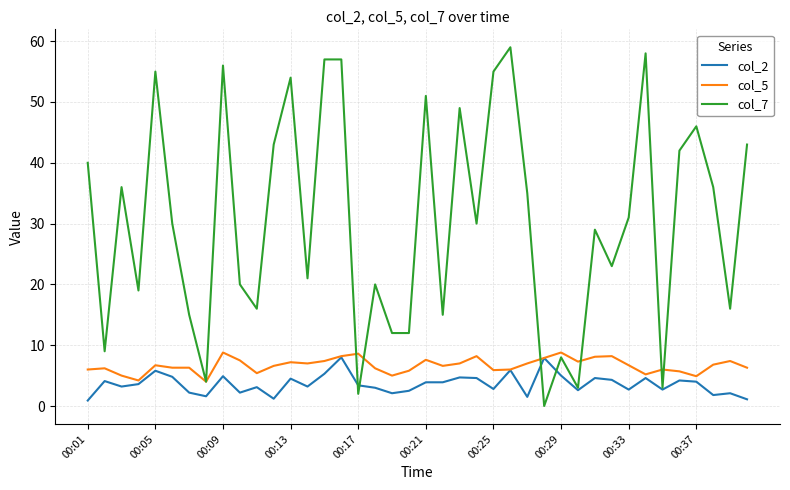

Which series has the largest total across all categories?

col_7